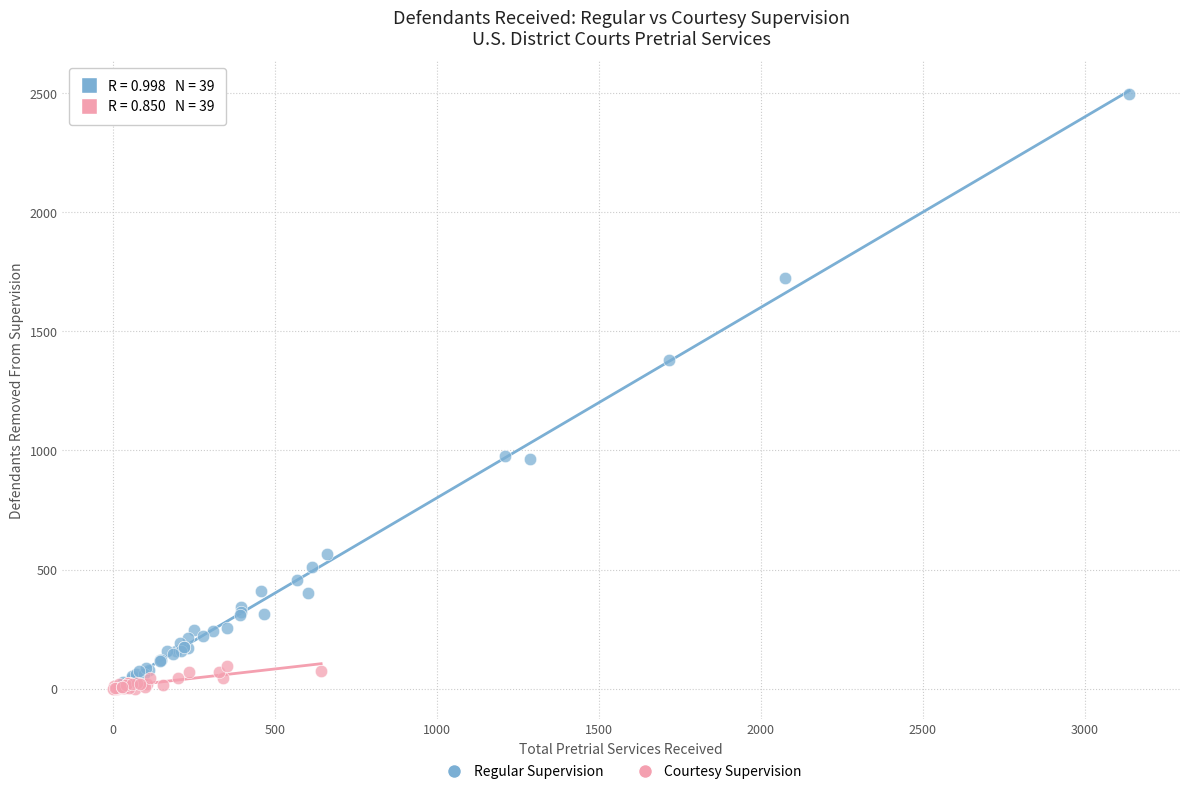

Which series has the widest spread of Y values?

Regular Supervision